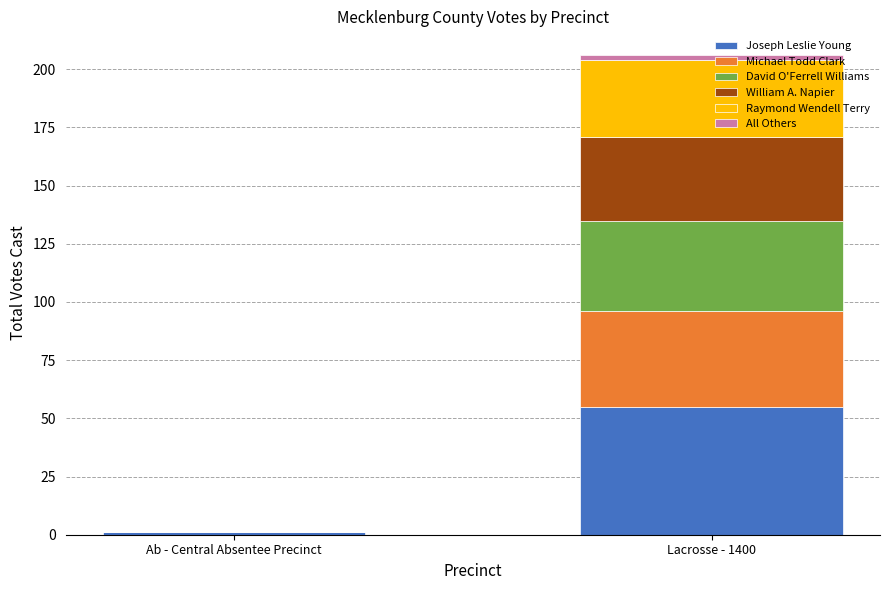

At which category is the sum across all series the highest?

Lacrosse - 1400